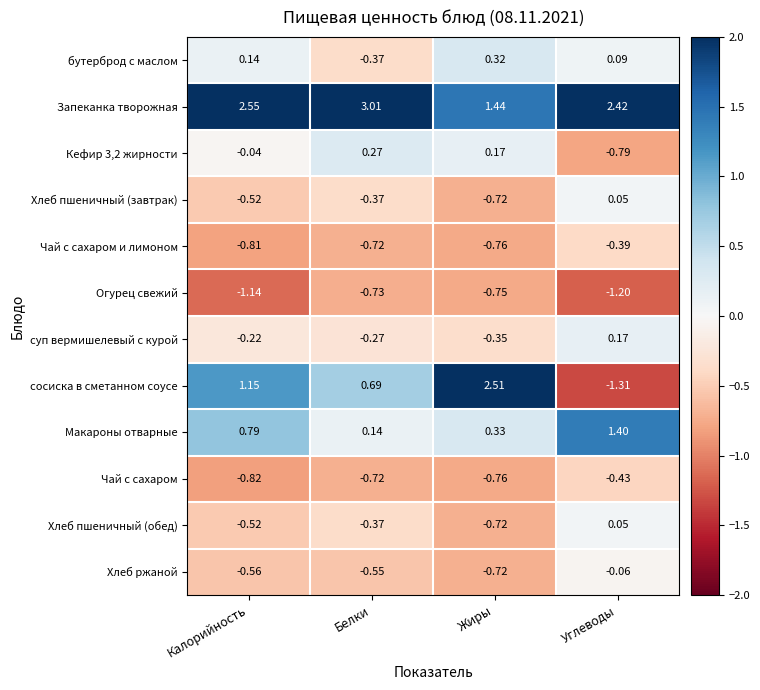

Which series changed the most between Калорийность and Белки?

Макароны отварные